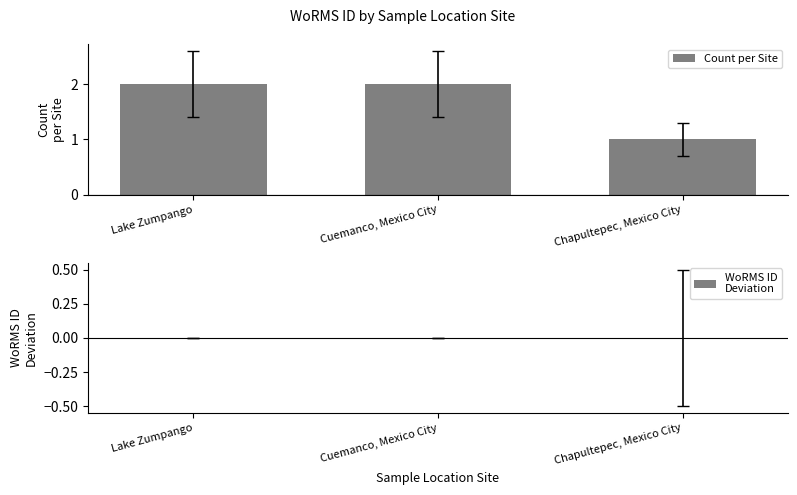

What is the label of the 1st bar from the right?

Chapultepec, Mexico City